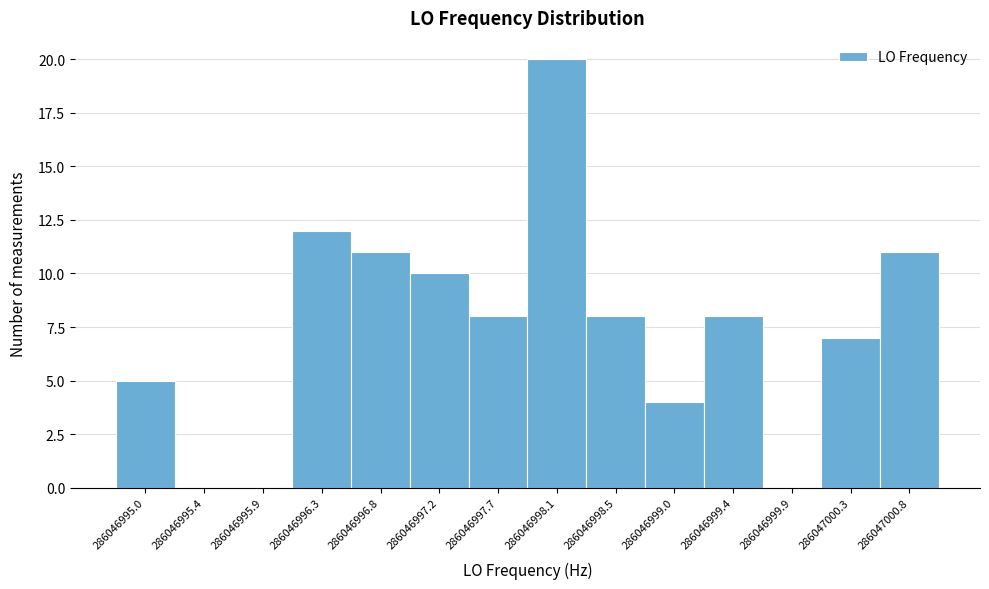

Reading left to right, list every bar in this chart as the range it spans on the x-axis followed by its height. Neither the bar edges nor the heights are printed on the chart, so give them approximately, as read against the axes.

286046995.00 to 286046995.45: 5
286046995.45 to 286046995.90: 0
286046995.90 to 286046996.35: 0
286046996.35 to 286046996.75: 12
286046996.75 to 286046997.20: 11
286046997.20 to 286046997.65: 10
286046997.65 to 286046998.10: 8
286046998.10 to 286046998.55: 20
286046998.55 to 286046999.00: 8
286046999.00 to 286046999.45: 4
286046999.45 to 286046999.85: 8
286046999.85 to 286047000.30: 0
286047000.30 to 286047000.75: 7
286047000.75 to 286047001.20: 11